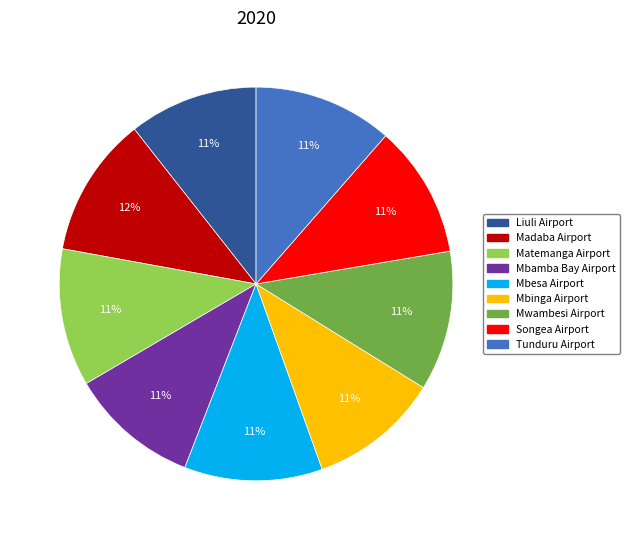

To the nearest percent, what percentage of the pie is Mwambesi Airport?

11%